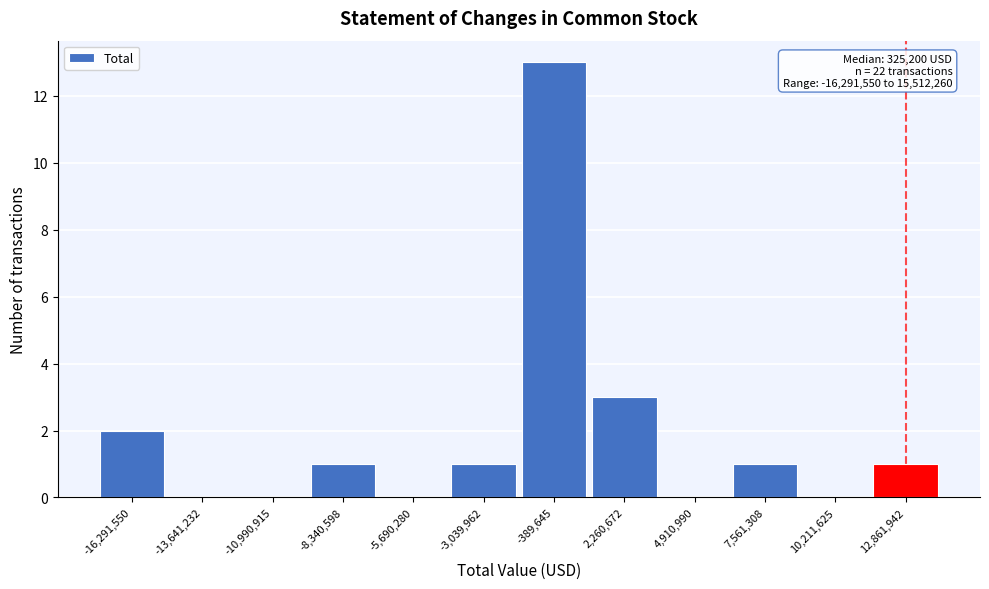

Reading left to right, what are all the values shown in this chart?

-16,291,550=2	-13,641,232=0	-10,990,915=0	-8,340,598=1	-5,690,280=0	-3,039,962=1	-389,645=13	2,260,672=3	4,910,990=0	7,561,308=1	10,211,625=0	12,861,942=1